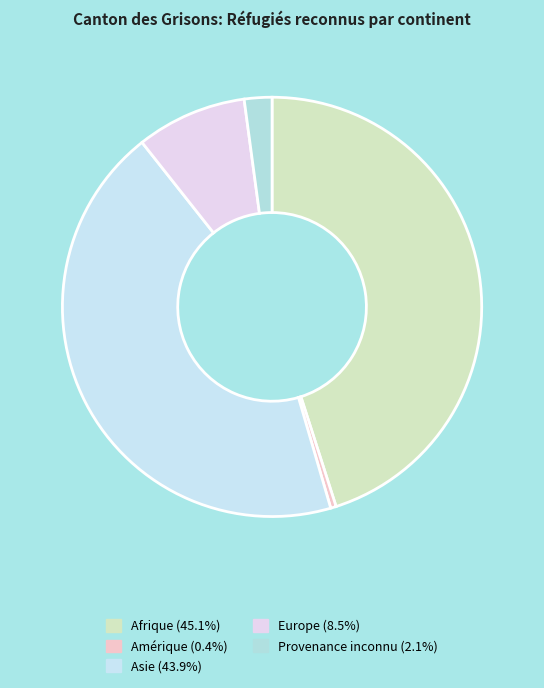

To the nearest percent, what is the difference between the Provenance inconnu and Asie slice percentages?

42%